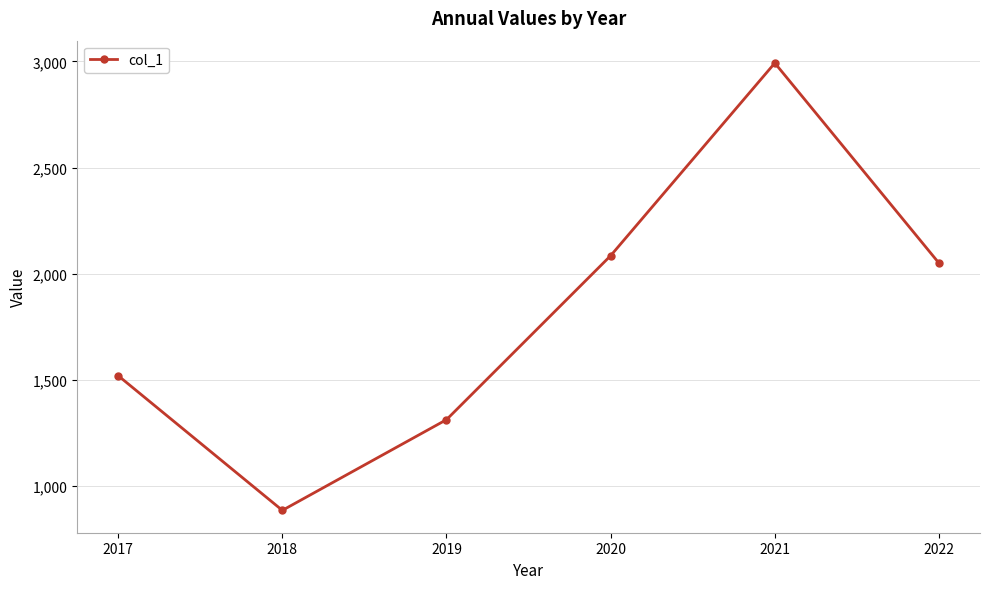

How many values are below 2050?

3